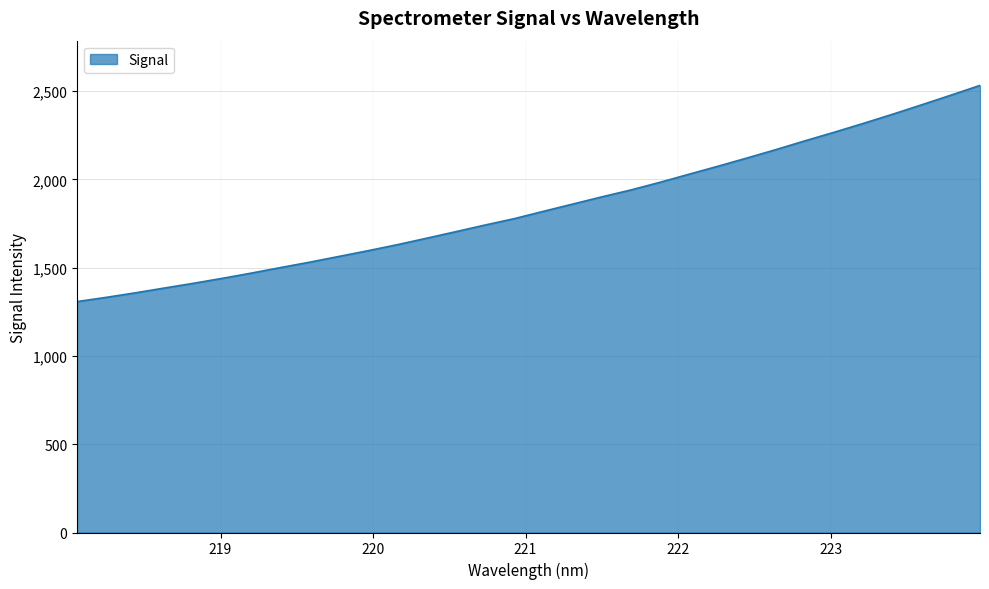

What is the difference between the maximum and minimum values?

1224.8